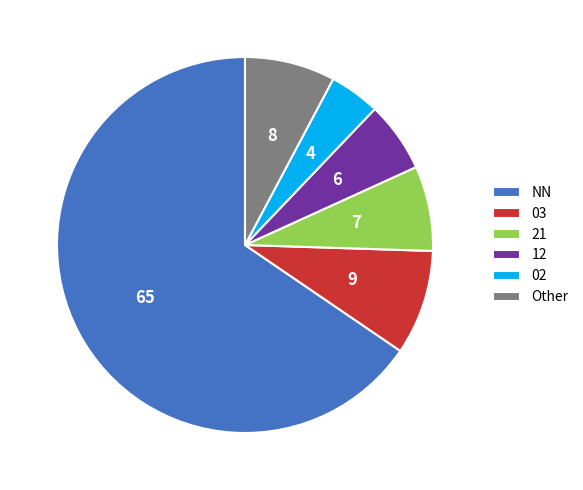

Is the sum of Other and 21 greater than half?

No